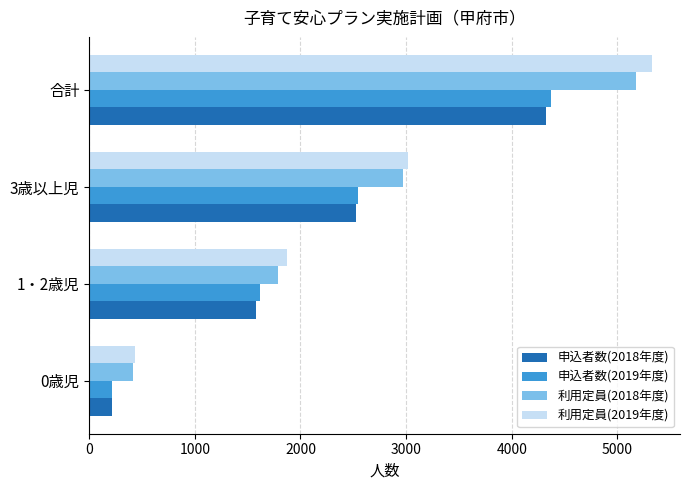

What is the difference between the maximum and minimum values in the 申込者数(2018年度) series?

4108